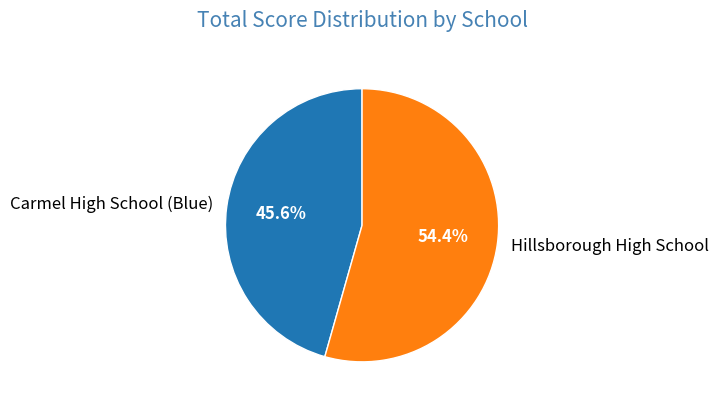

To the nearest percent, what is the difference between the Hillsborough High School and Carmel High School (Blue) slice percentages?

9%